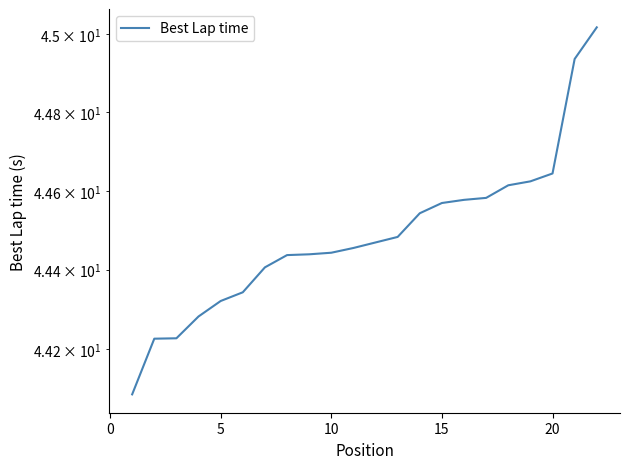

Is it true that the value at 5 is 44.2?

True